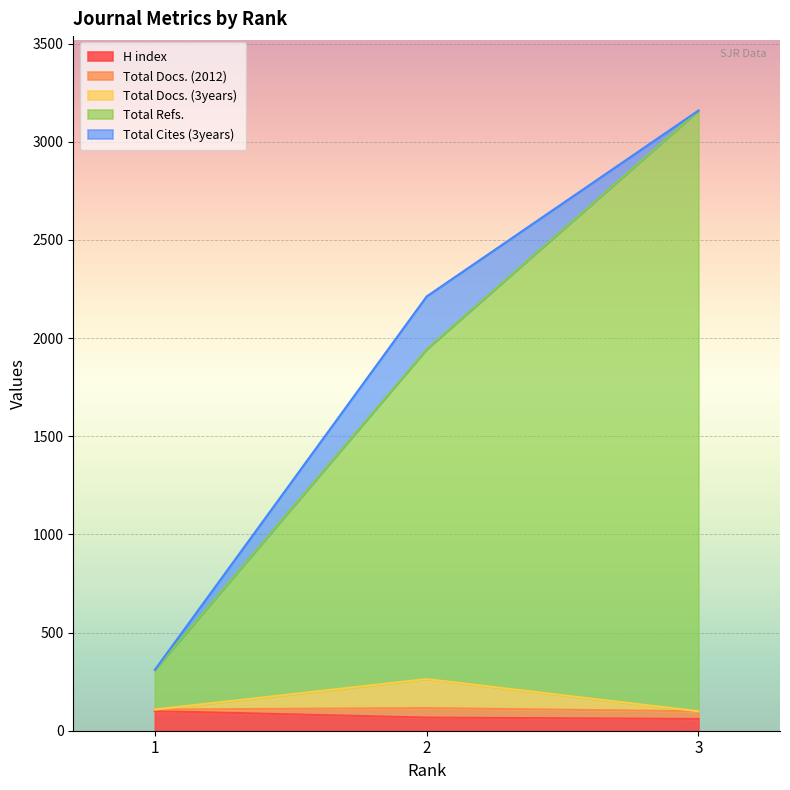

What are all the series names shown in the legend?

H index, Total Docs. (2012), Total Docs. (3years), Total Refs., Total Cites (3years)